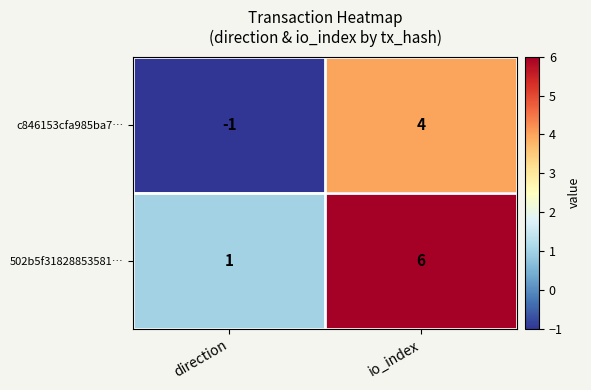

Is it true that 502b5f31828853581… equals 0 at direction?

False